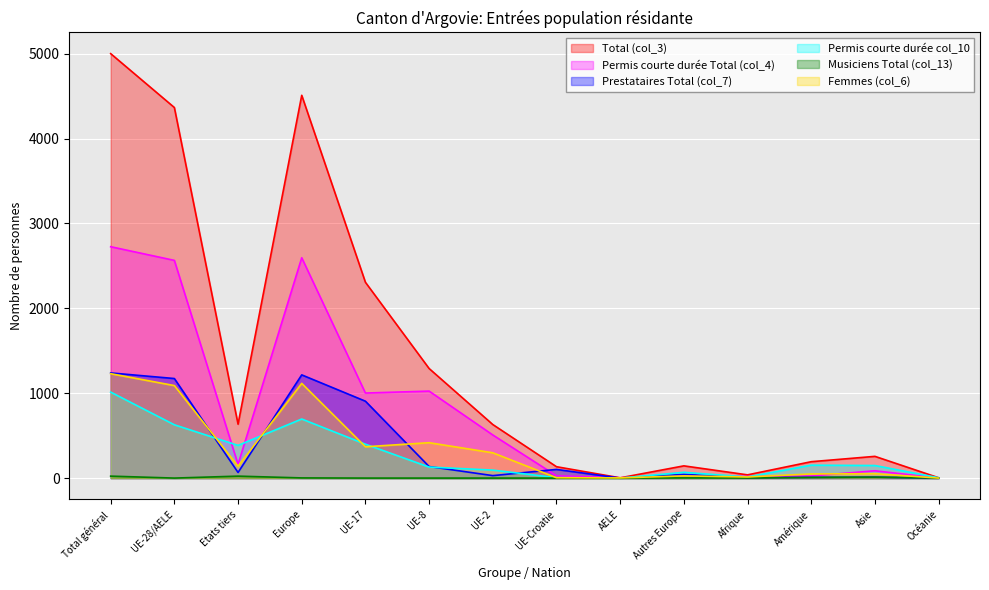

Reading right to left, list all the values displayed in this chart.

Total (col_3): 4	256	193	38	144	3	134	631	1291	2307	4510	635	4366	5001
Permis courte durée Total (col_4): 0	86	25	19	31	3	27	508	1025	1002	2596	161	2565	2726
Prestataires Total (col_7): 0	10	8	5	43	0	102	29	136	906	1216	66	1173	1239
Permis courte durée col_10: 4	148	152	13	68	0	5	94	130	399	696	385	628	1013
Musiciens Total (col_13): 0	12	8	1	2	0	0	0	0	0	2	23	0	23
Femmes (col_6): 0	52	49	13	26	2	4	298	417	369	1116	140	1090	1230